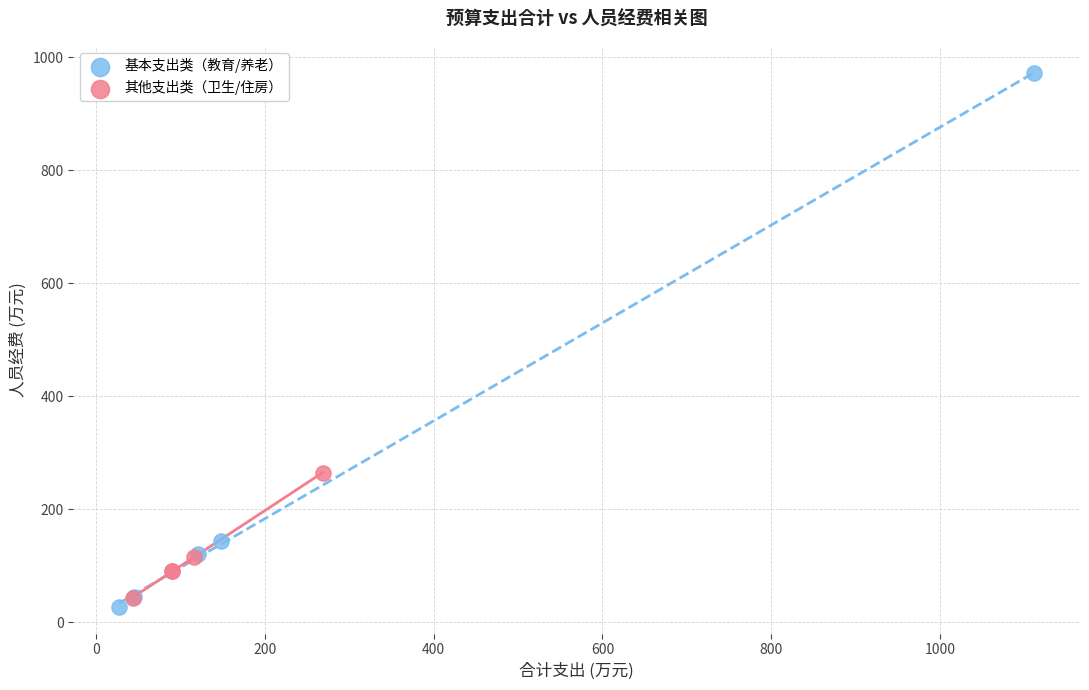

Which series reaches the minimum Y coordinate?

基本支出类（教育/养老）